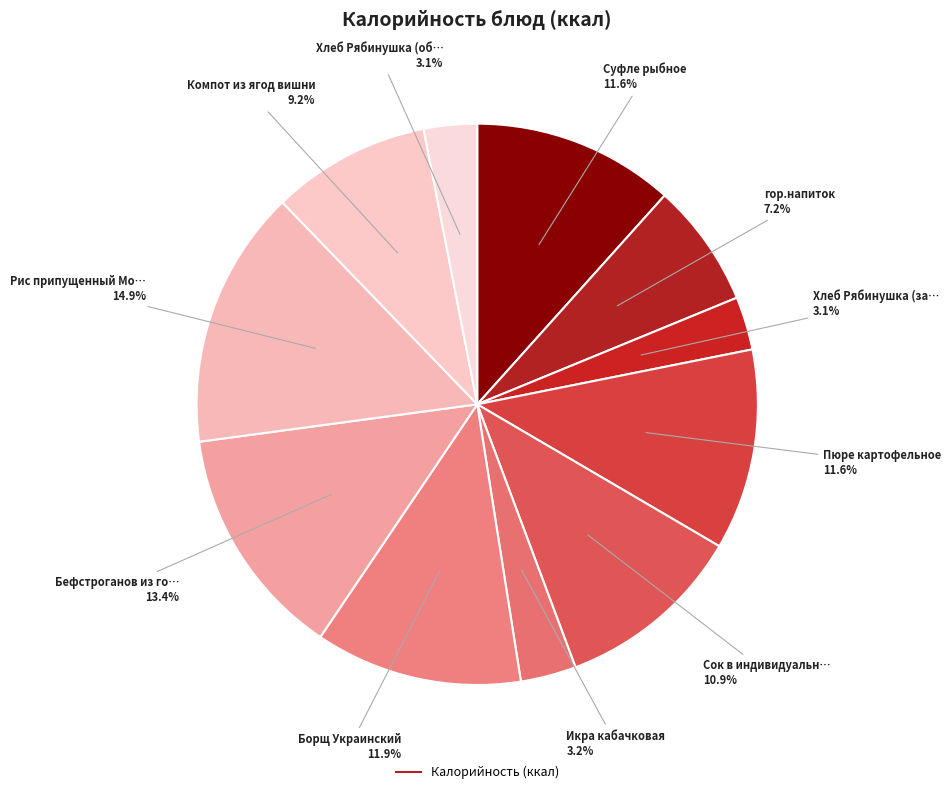

Count the number of slices in the pie.

11